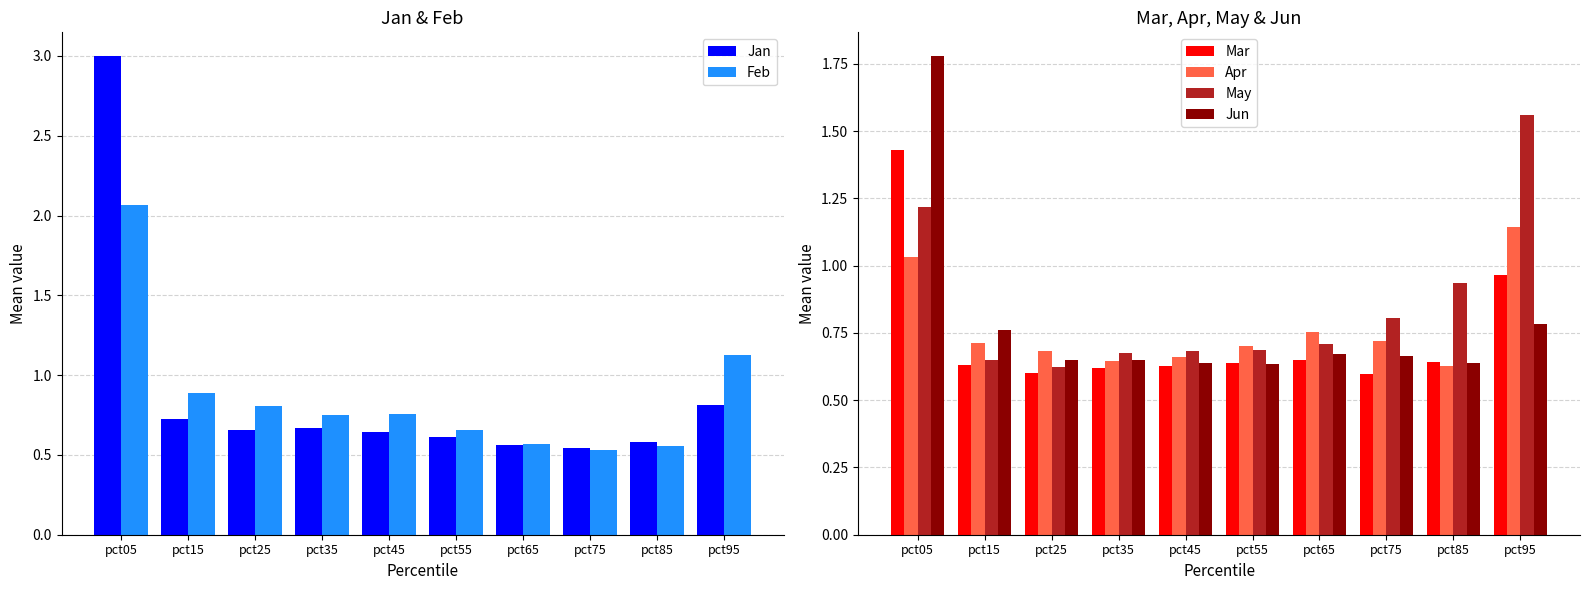

What is the difference between the Jan values at pct45 and pct15?

0.1